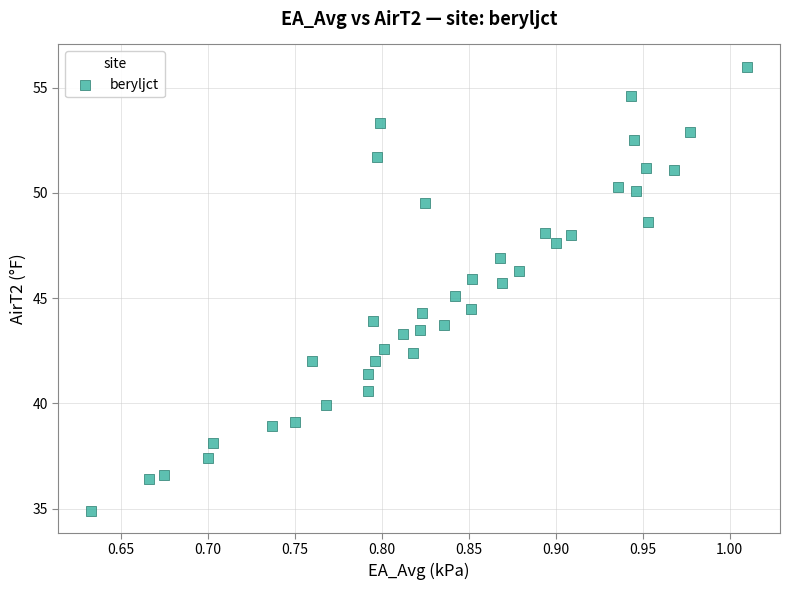

What is the range of Y values (max minus min)?

21.1